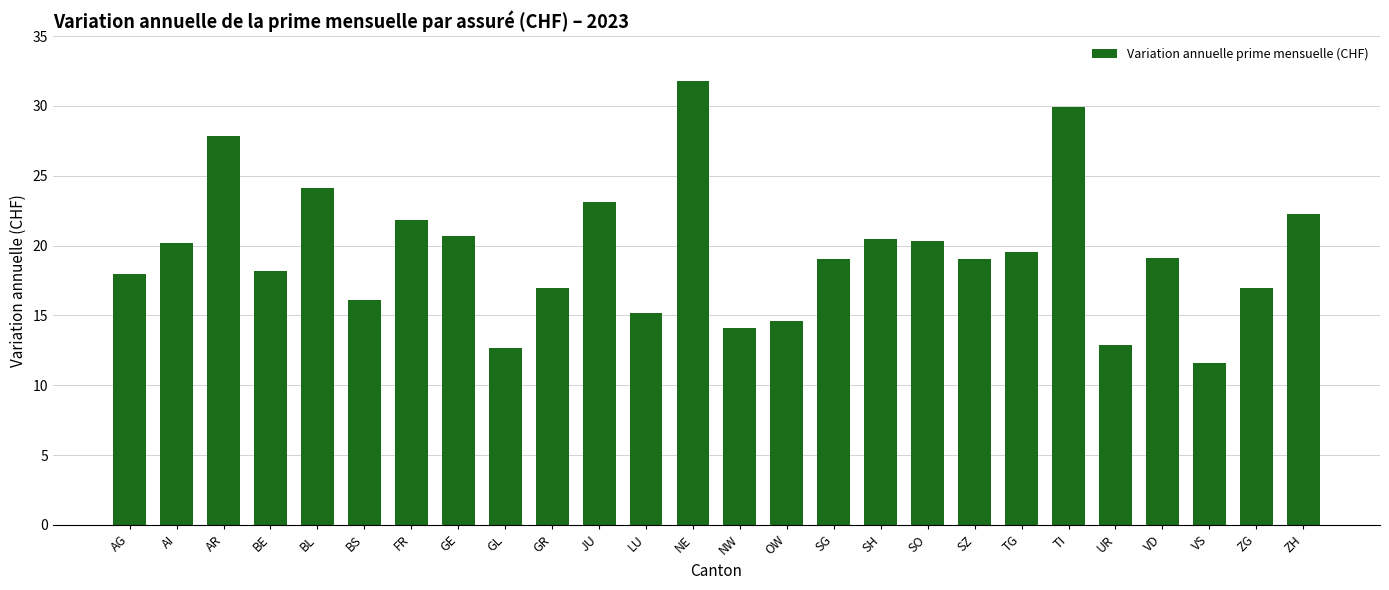

What is the label of the 1st bar from the left?

AG